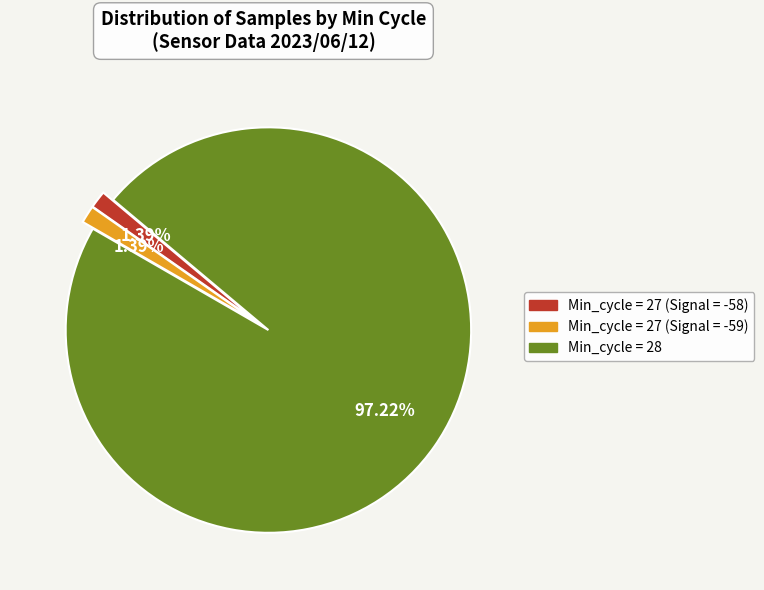

Does any single category account for the majority?

Yes